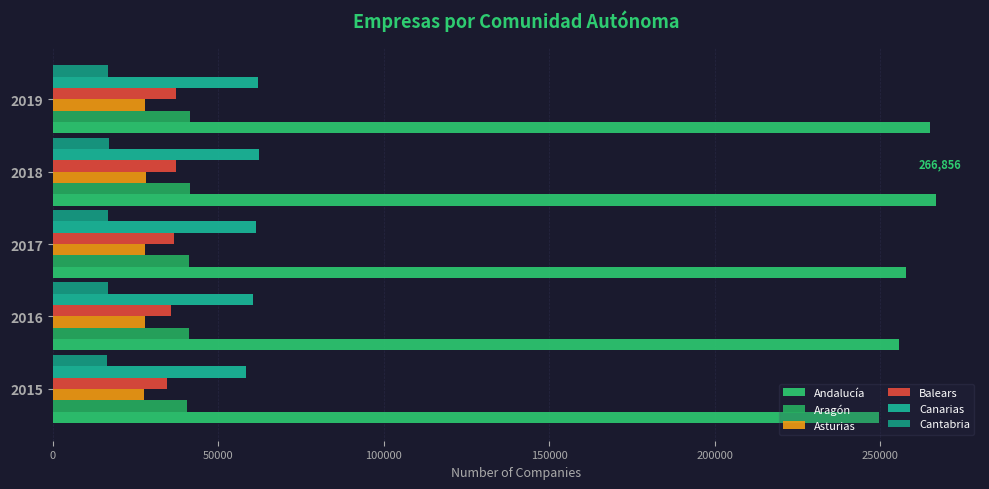

Count the number of data series in this chart.

6